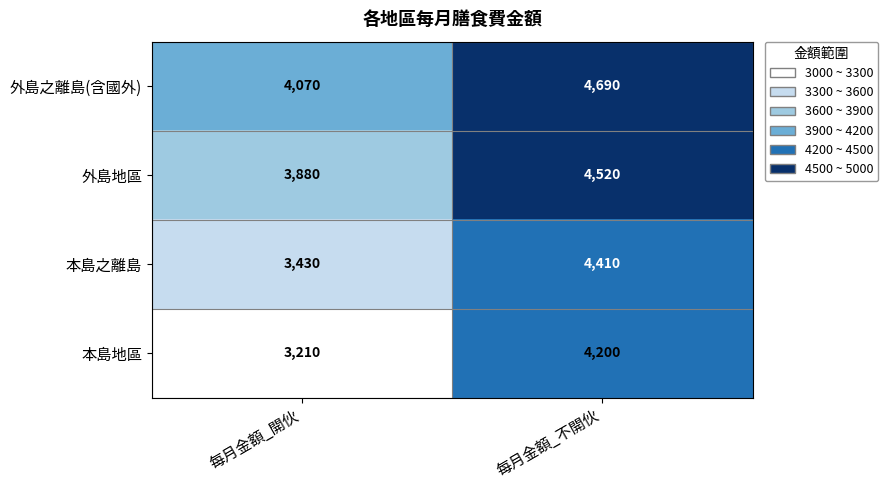

Reading left to right, transcribe all the data shown in this chart.

外島之離島(含國外): 4070	4690
外島地區: 3880	4520
本島之離島: 3430	4410
本島地區: 3210	4200